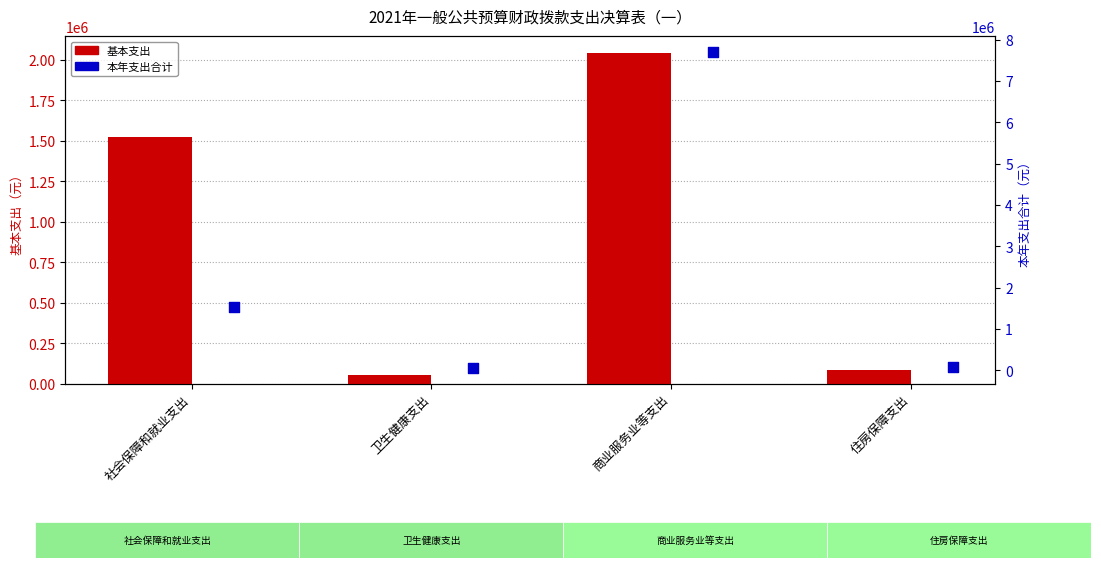

What is the total value across all series at 商业服务业等支出?

9747173.5